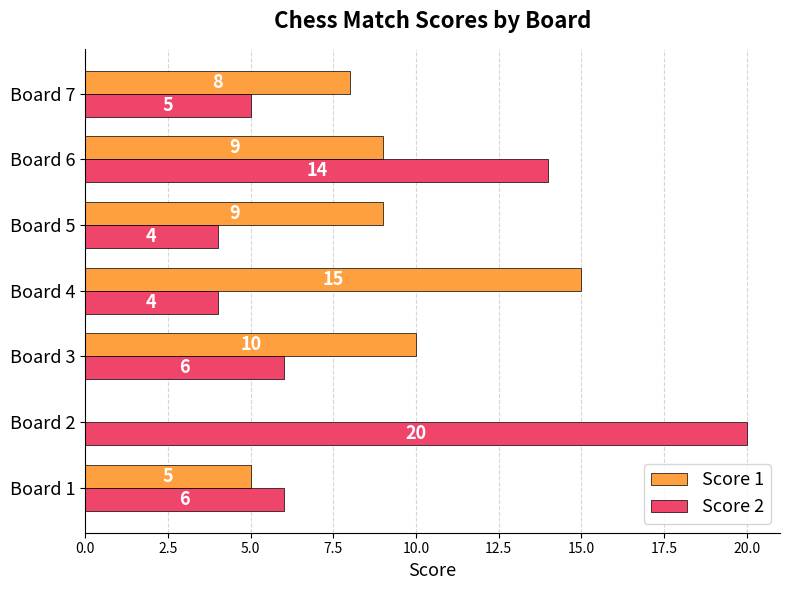

Is the value of Score 1 at Board 6 greater than the value of Score 2 at Board 6?

No